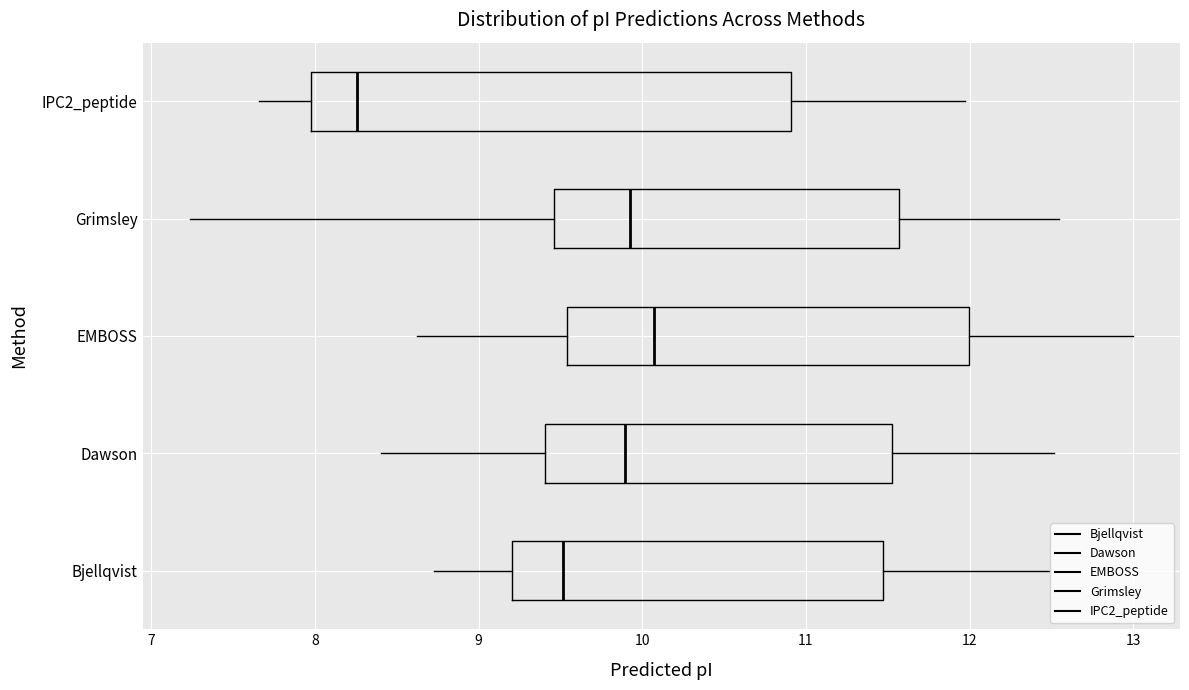

Where is the right edge of the box for Bjellqvist on the x-axis? The values are not printed on the chart, so give them approximately, as read against the axis.

11.5